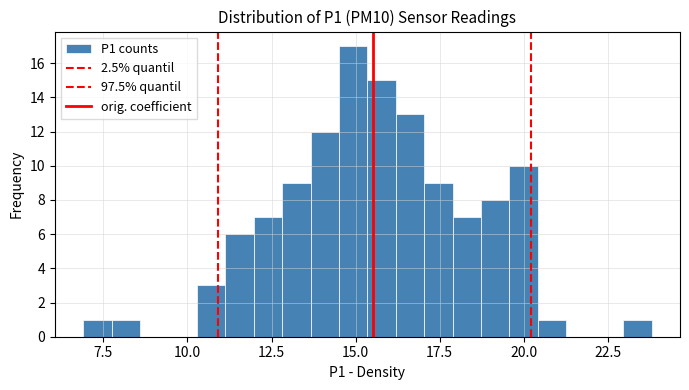

Read against the x-axis, roughly where is the centre of the tallest bar?

15.0